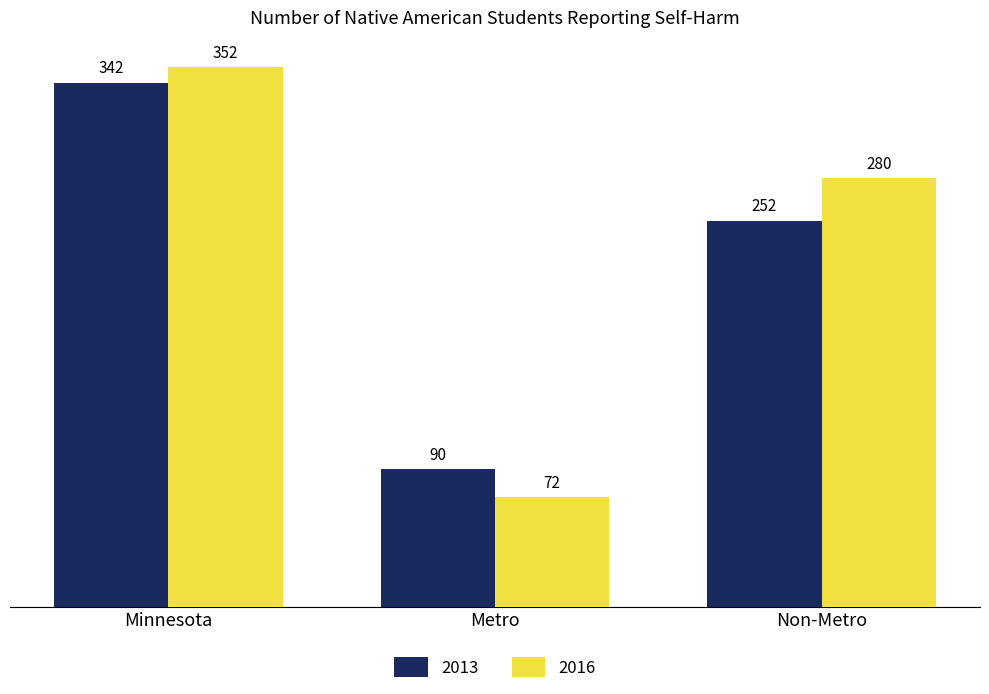

List the labels in order of 2016 value, largest first.

Minnesota, Non-Metro, Metro